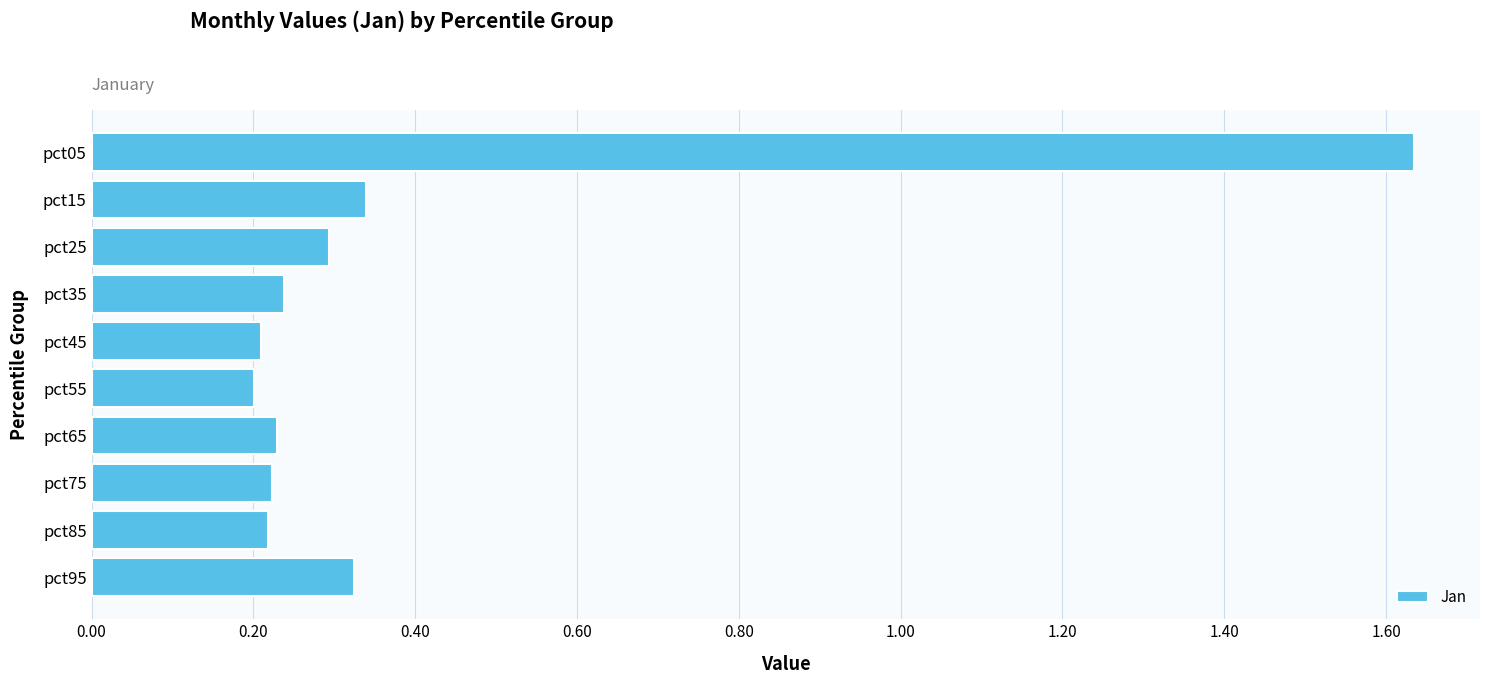

The value at pct65 is 0.2. True or false?

True